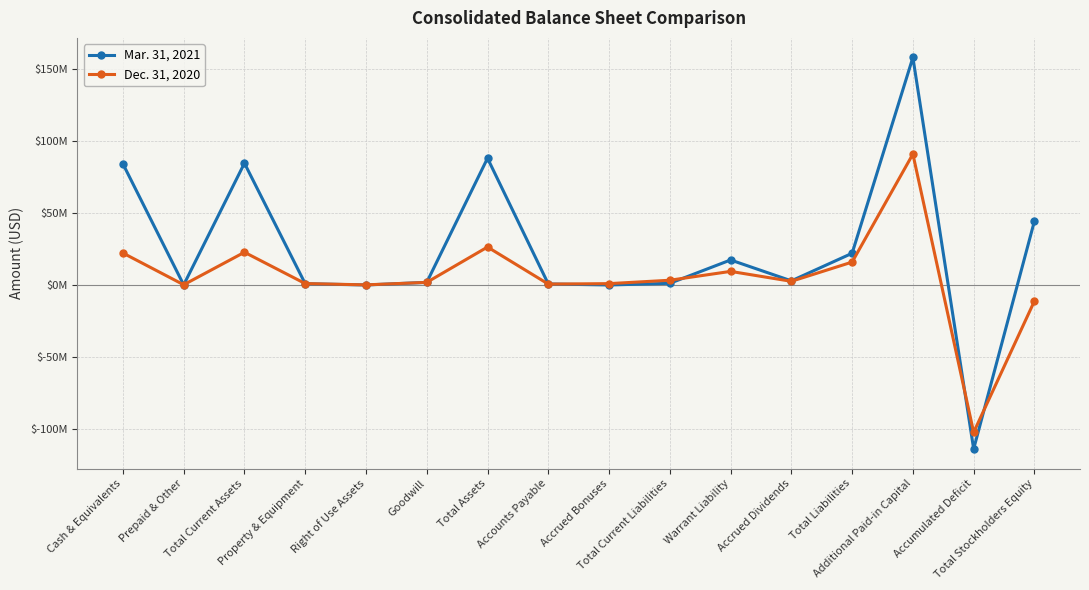

Which series changed the most between Right of Use Assets and Total Assets?

Mar. 31, 2021